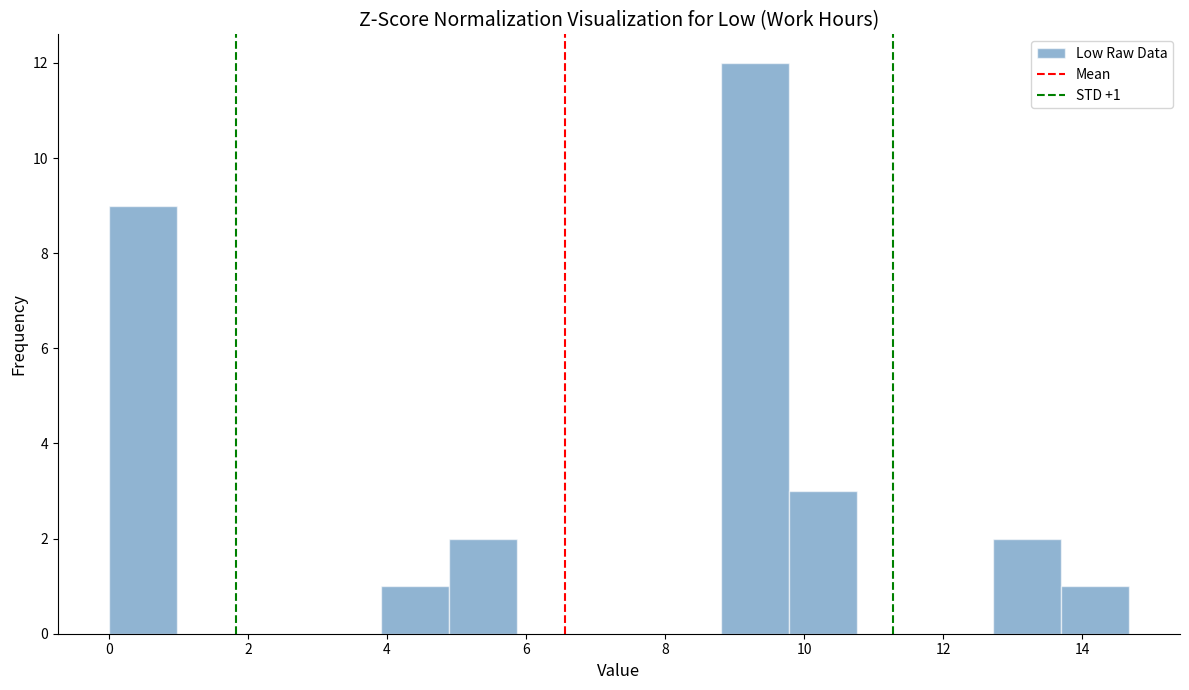

Which range on the x-axis has the tallest bar?

8.8 to 9.8